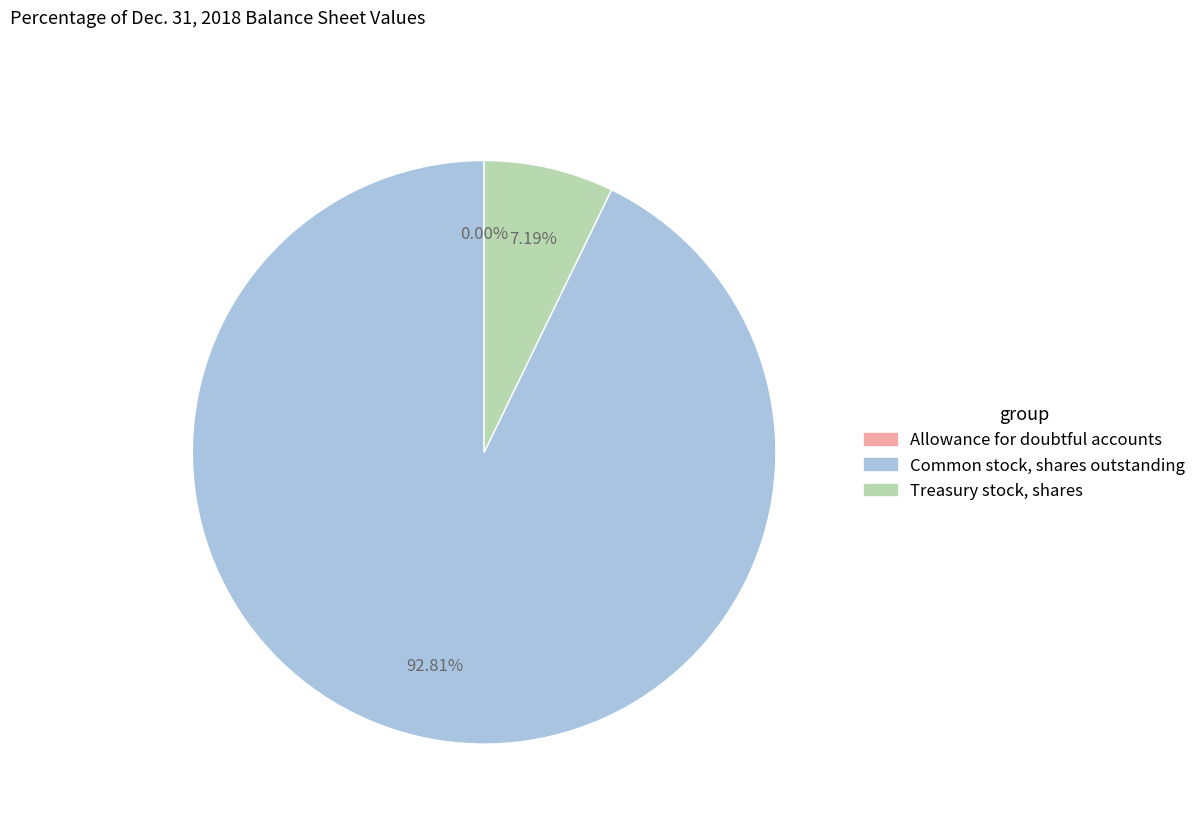

Which slice represents more than half of the pie?

Common stock, shares outstanding